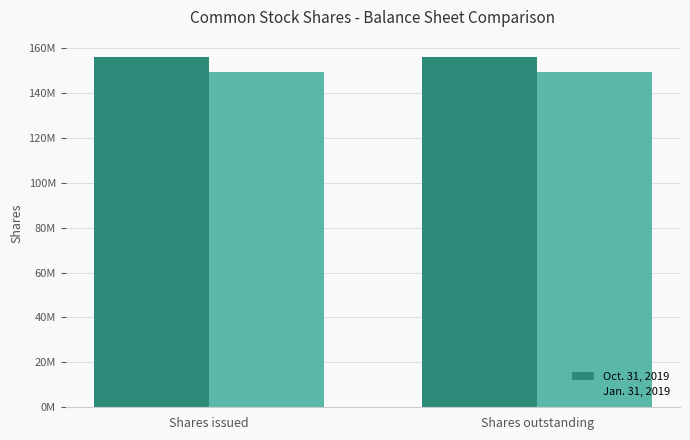

What are all the series names shown in the legend?

Oct. 31, 2019, Jan. 31, 2019